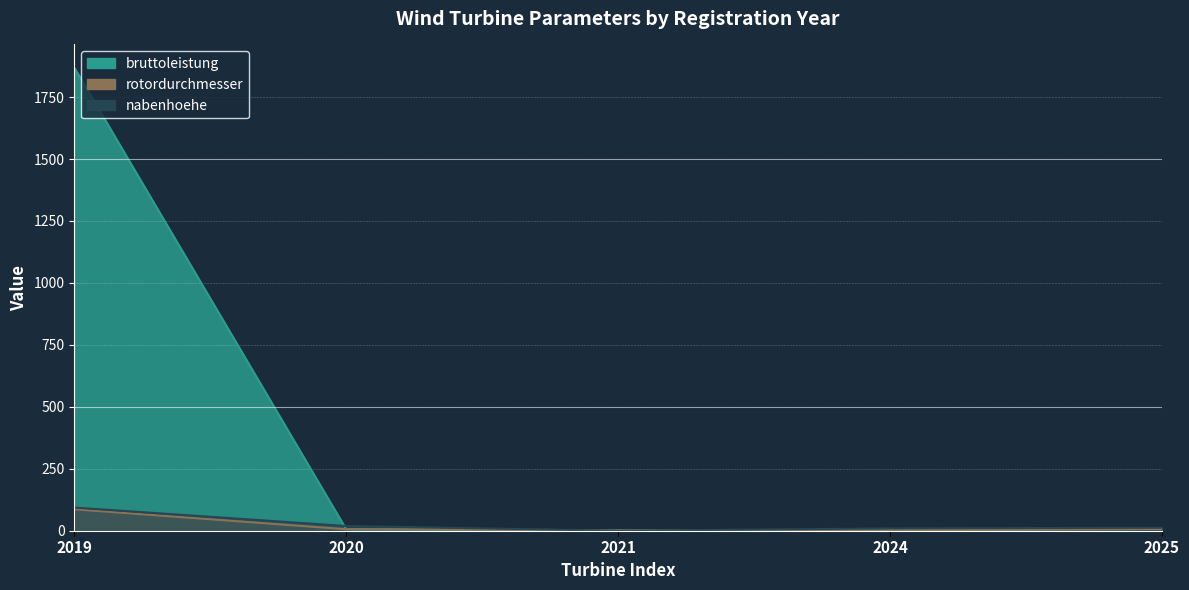

Is the value of nabenhoehe at 2024 greater than the value of rotordurchmesser at 2024?

Yes